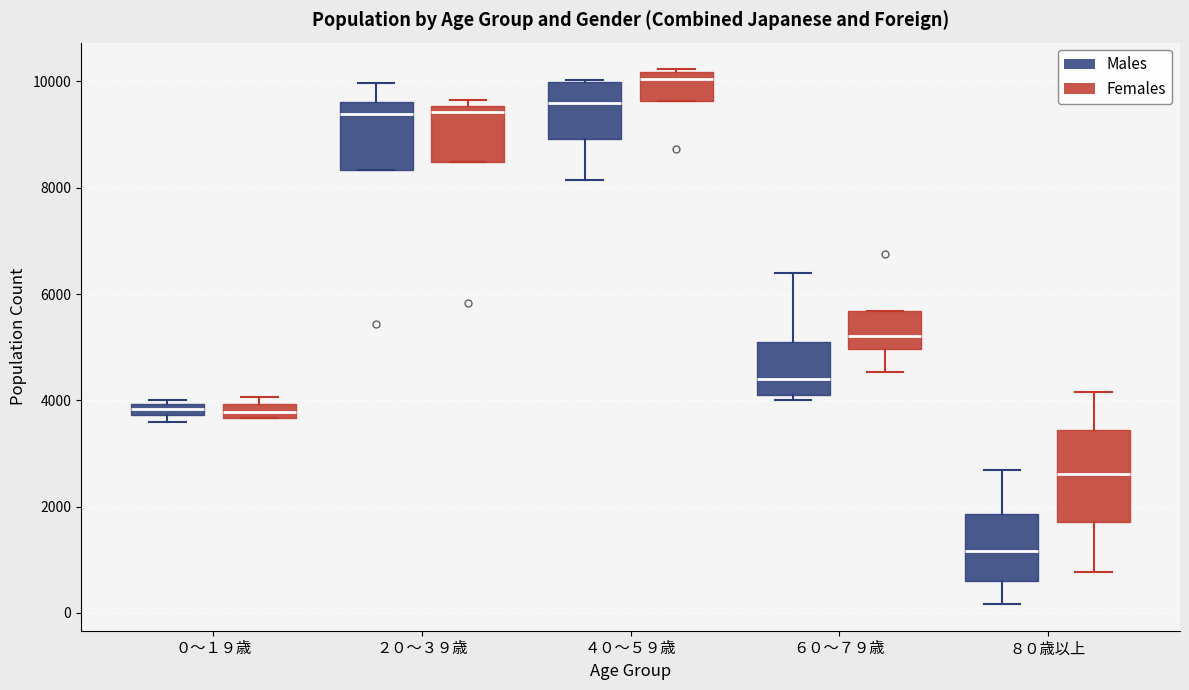

Comparing the boxes themselves (not the whiskers), which one is the tallest?

８０歳以上 (Females)